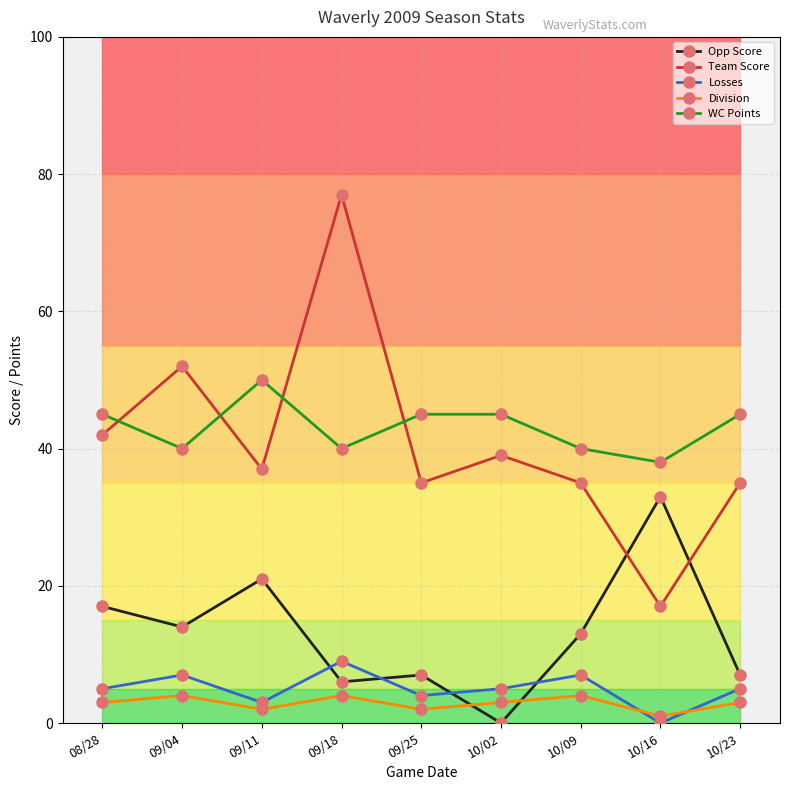

At which category is the sum across all series the highest?

09/18